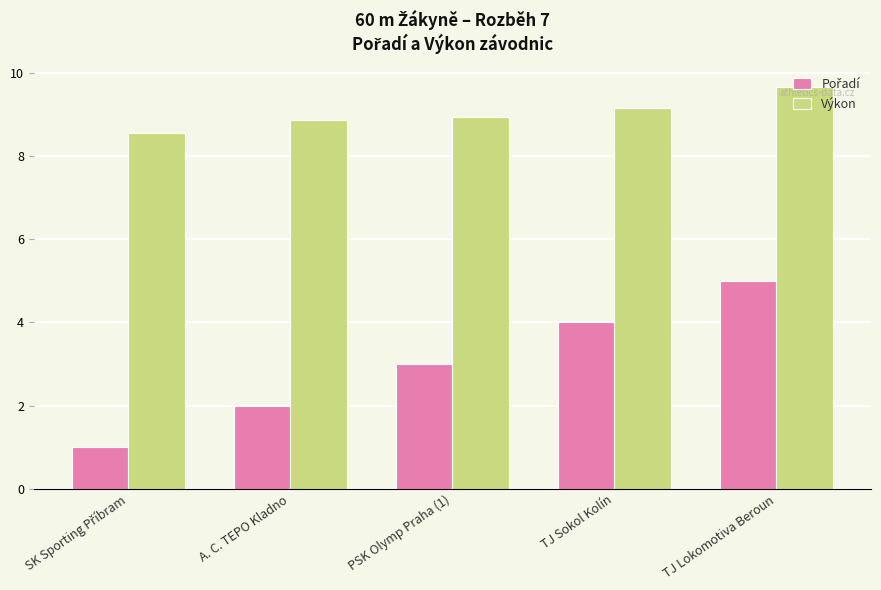

At which category is the sum across all series the highest?

TJ Lokomotiva Beroun